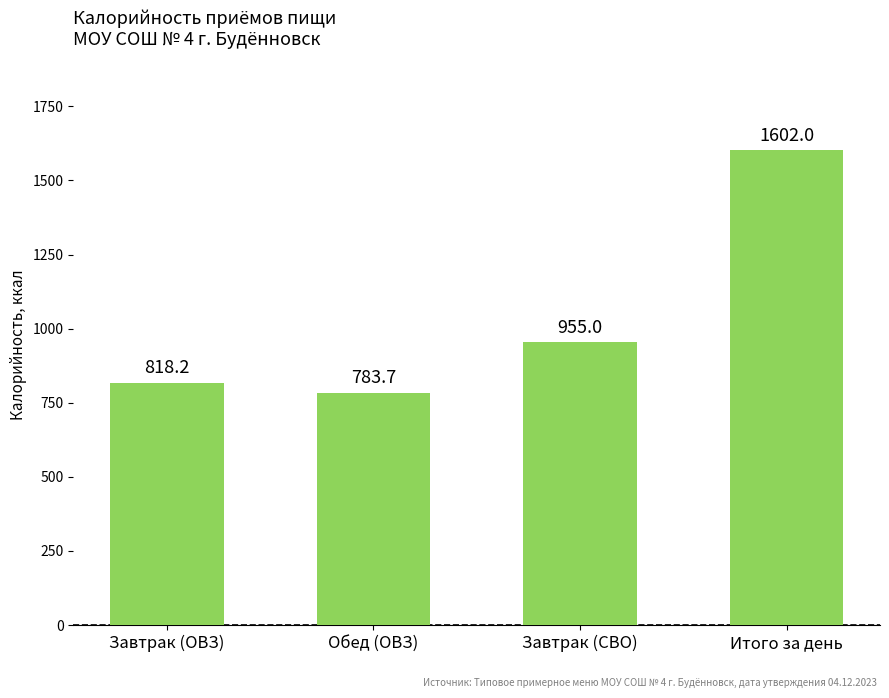

Rank the categories by value from highest to lowest.

Итого за день, Завтрак (СВО), Завтрак (ОВЗ), Обед (ОВЗ)